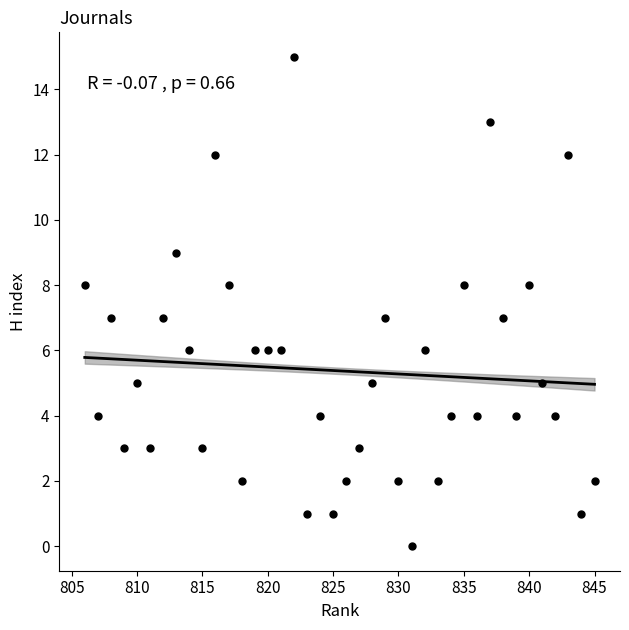

What is the range of X values (max minus min)?

39